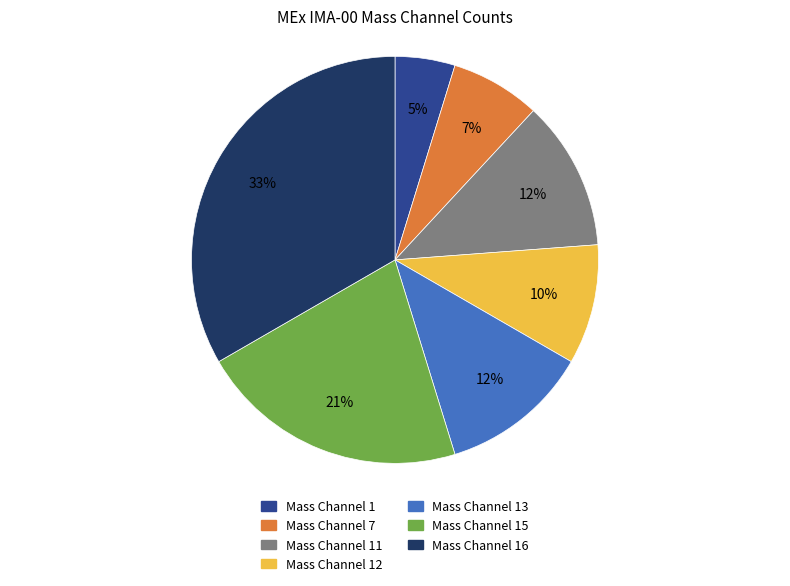

Is there a majority slice in this chart?

No